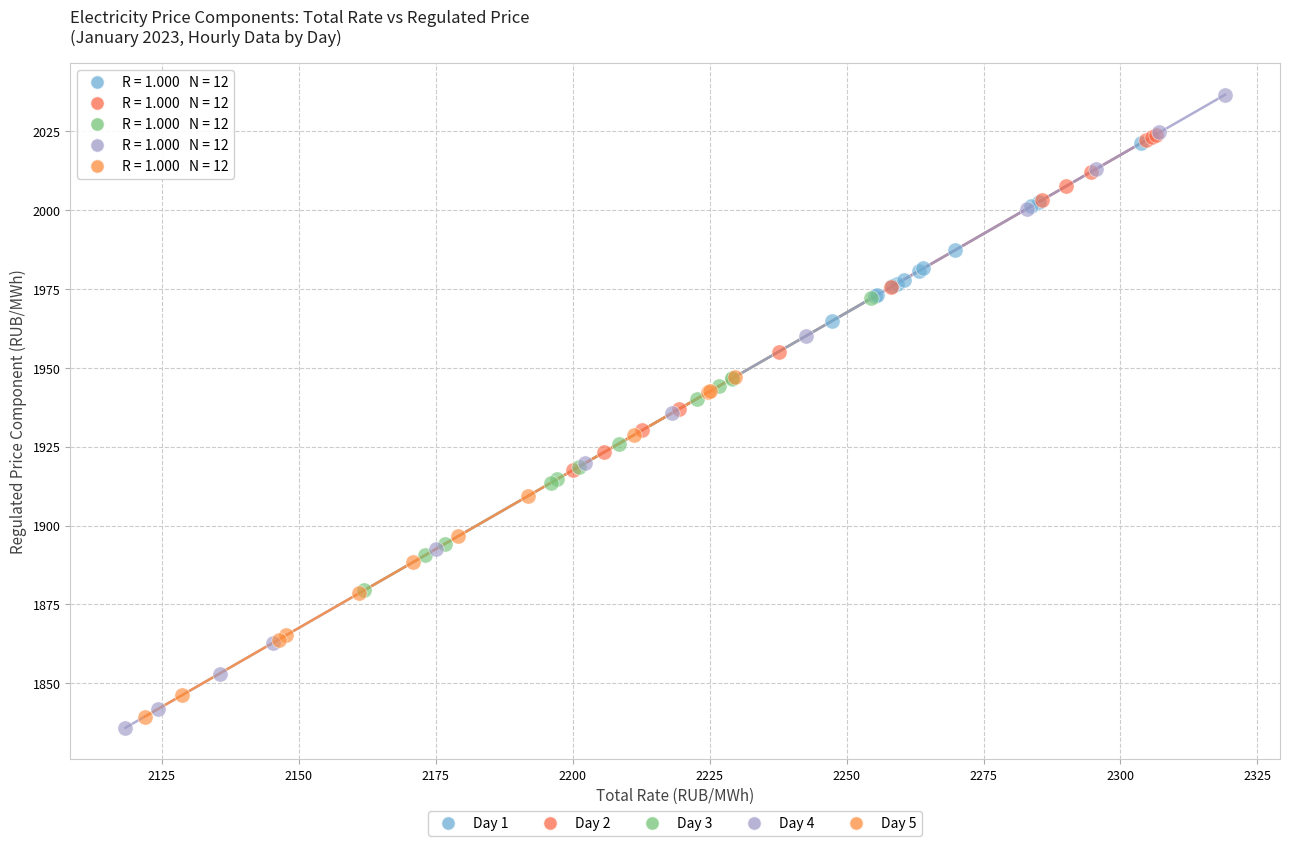

Which series reaches the maximum Y coordinate?

Day 4